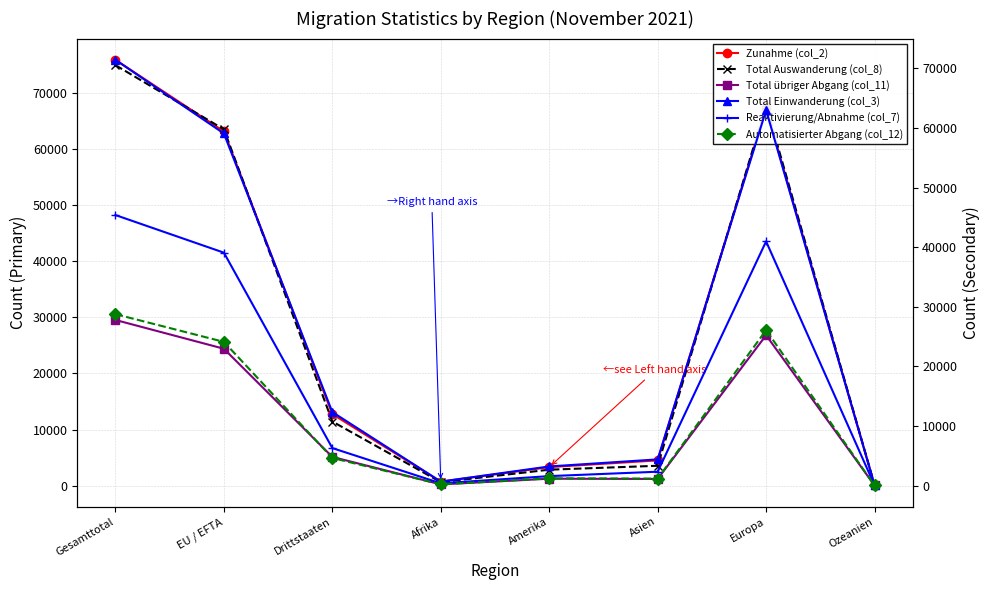

List the series in order of their peak value, highest first.

Zunahme (col_2), Total Auswanderung (col_8), Total Einwanderung (col_3), Reaktivierung/Abnahme (col_7), Total übriger Abgang (col_11), Automatisierter Abgang (col_12)